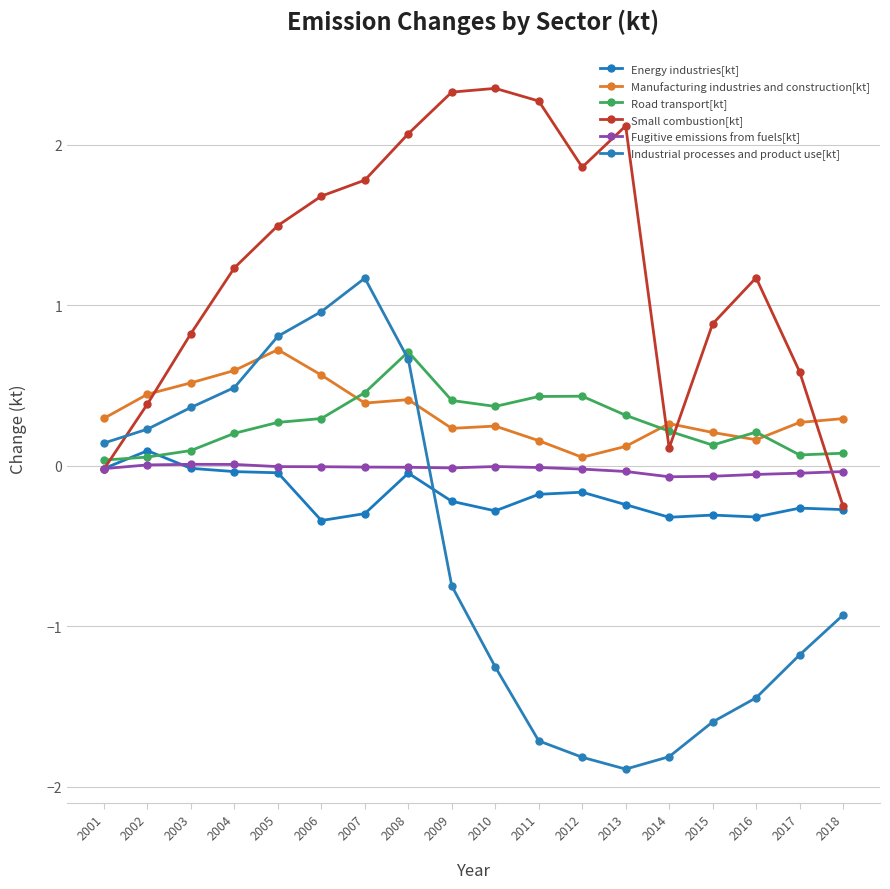

The value of Road transport[kt] at 2001 is 0.1. True or false?

False